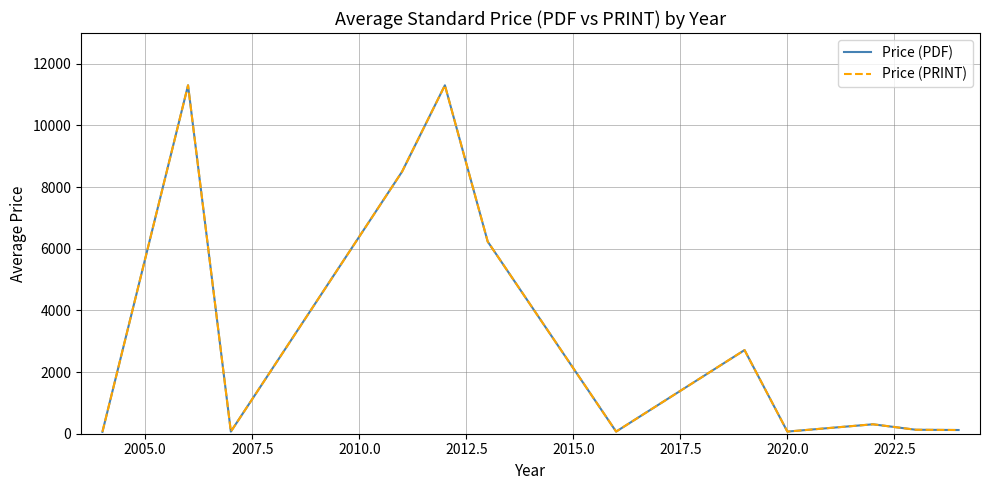

Which series has the largest total across all categories?

Price (PDF)